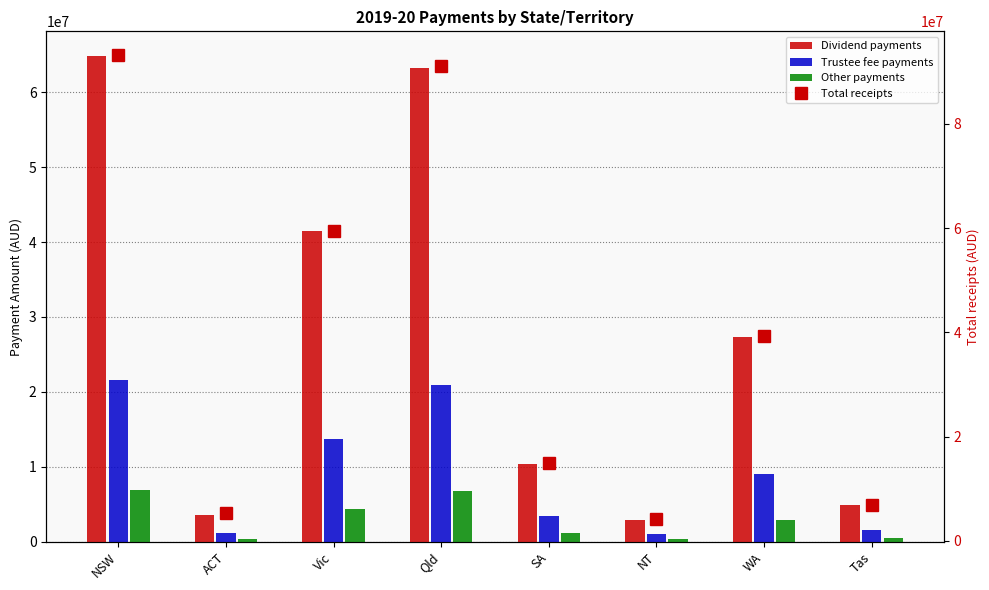

What is the difference between the Total receipts values at NT and Vic?

55141910.8